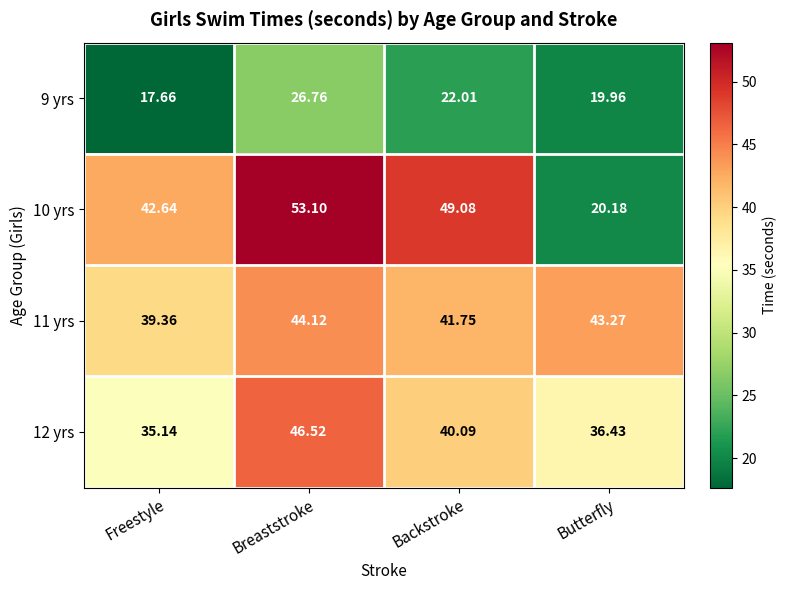

Which series has the largest total across all categories?

11 yrs